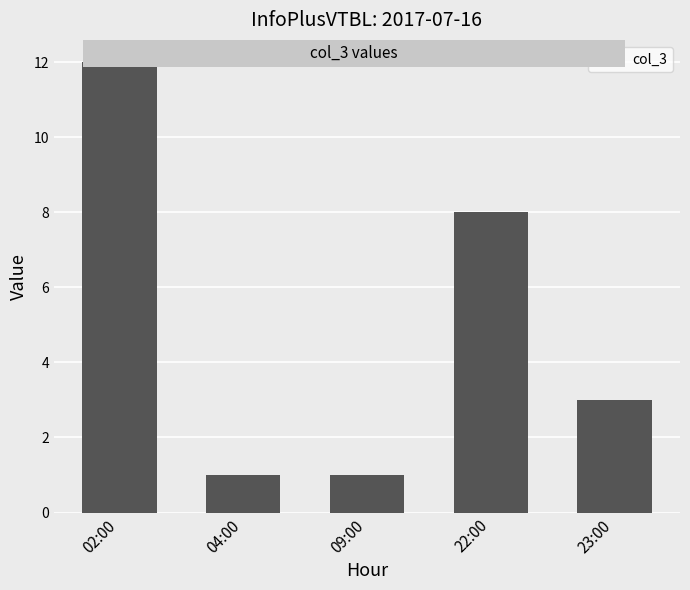

Count the values in the range 1 to 8.

4